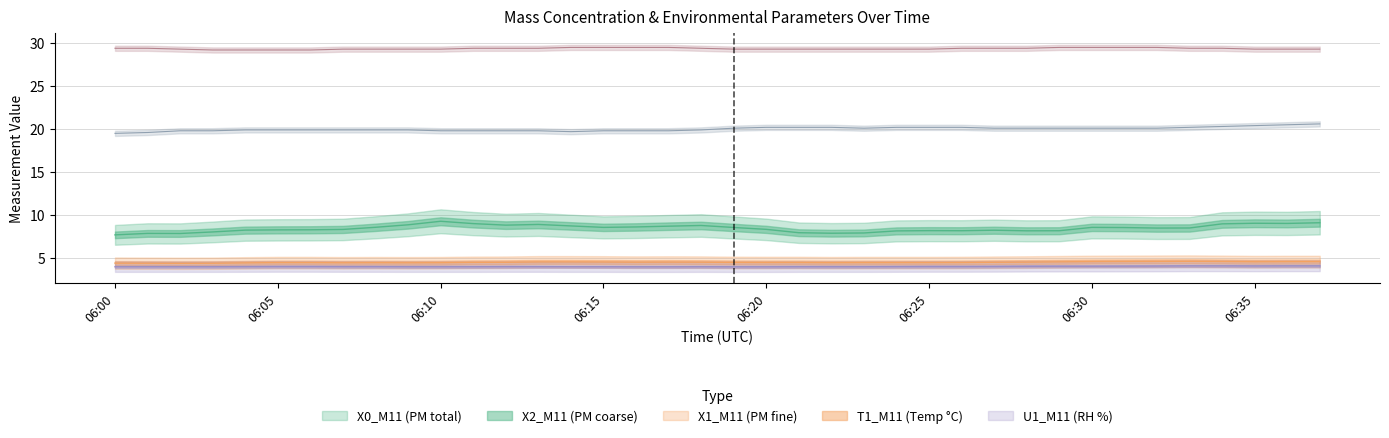

Which series has the largest total across all categories?

T1_M11